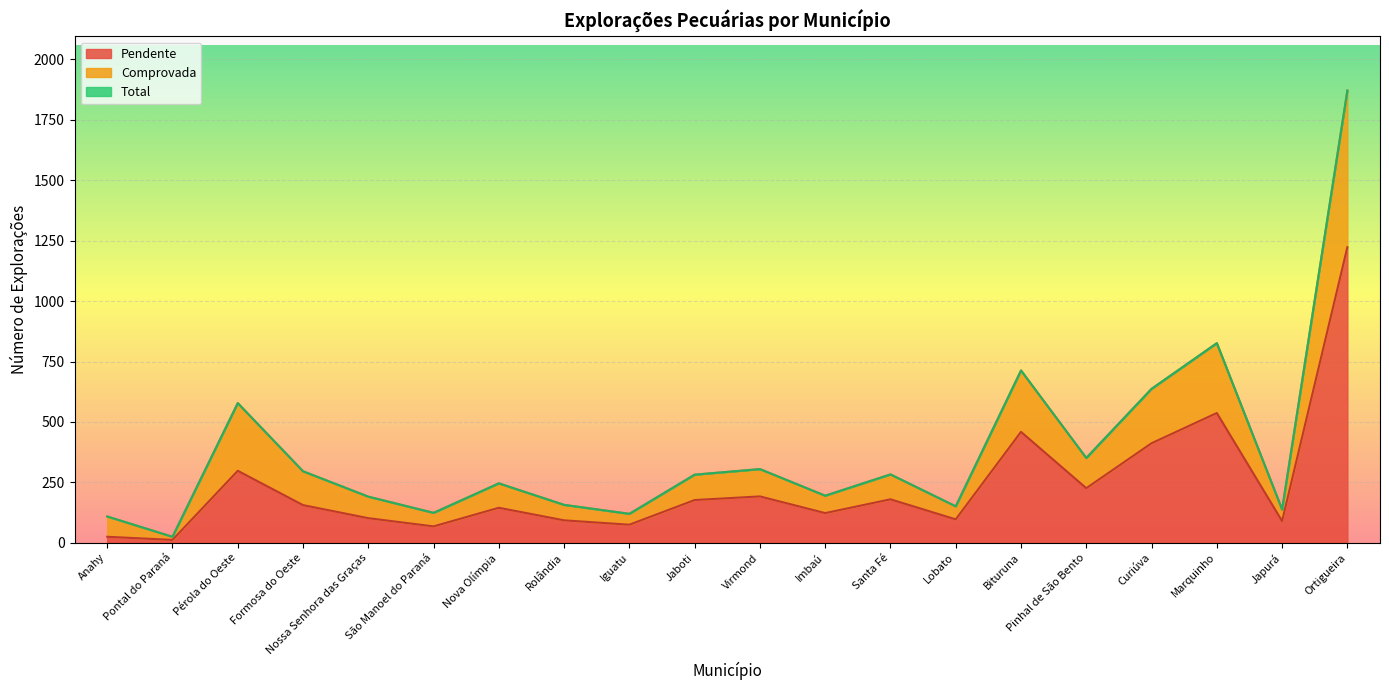

What is the label of the 9th point from the right?

Imbaú